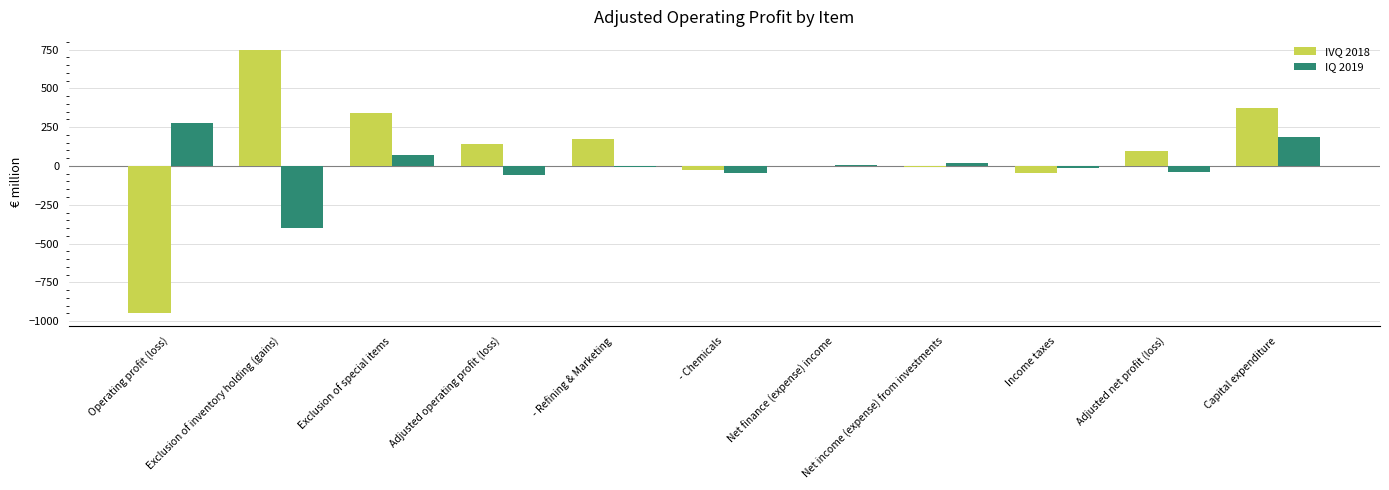

Which series has the largest total across all categories?

IVQ 2018